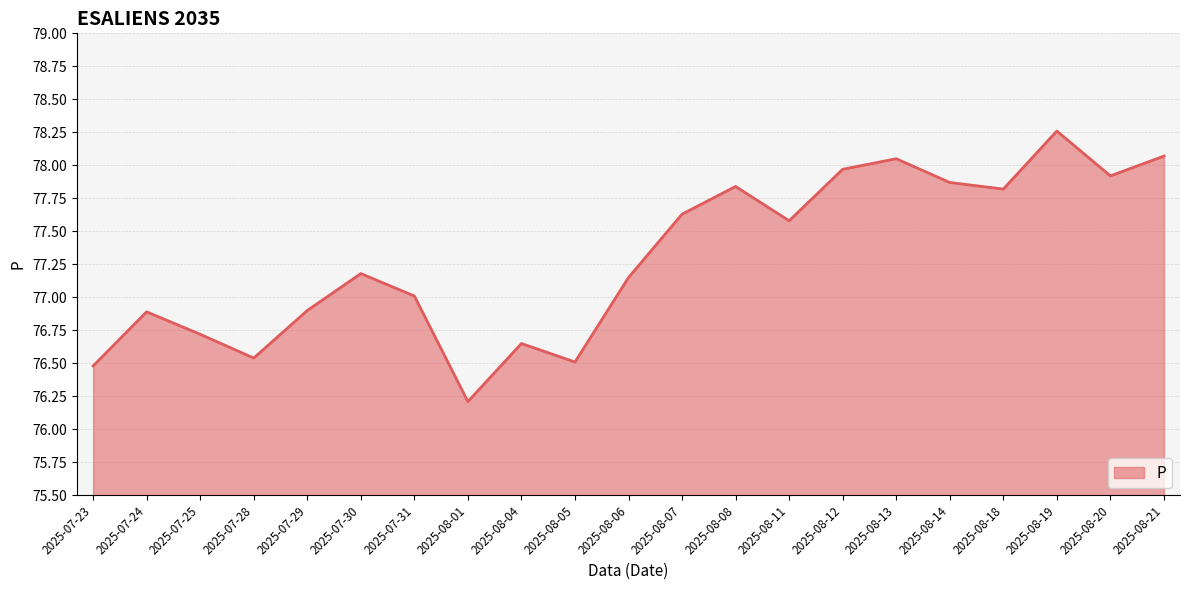

What position from the left is 2025-08-05?

10